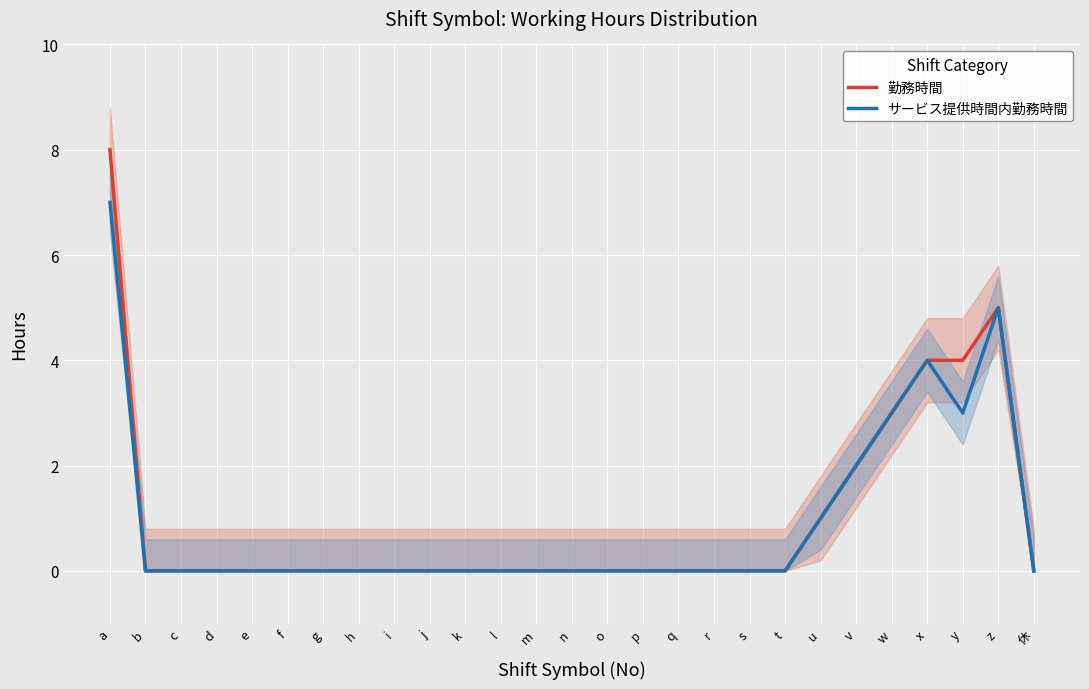

At how many categories does at least one series exceed 7?

1